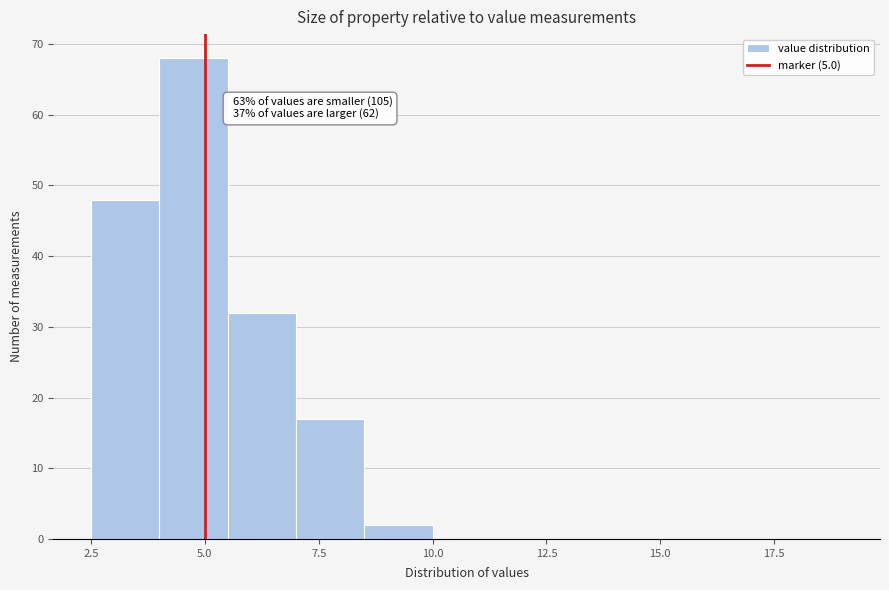

Around what value on the x-axis is the tallest bar? Give the approximate position of its centre, as read against the axis.

5.0